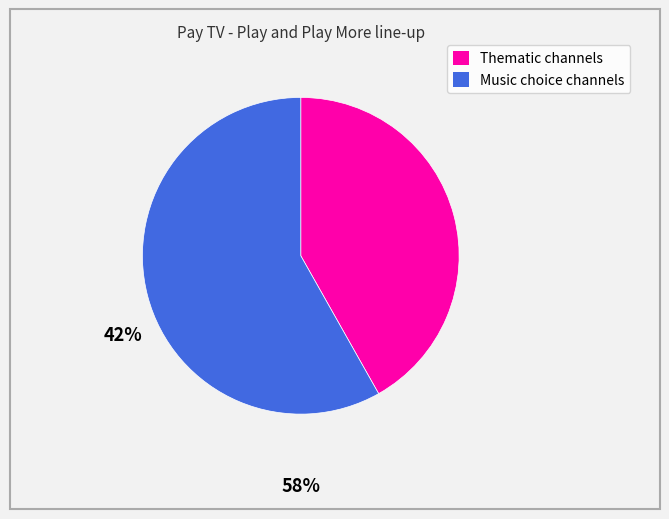

Which category accounts for the majority?

Music choice channels